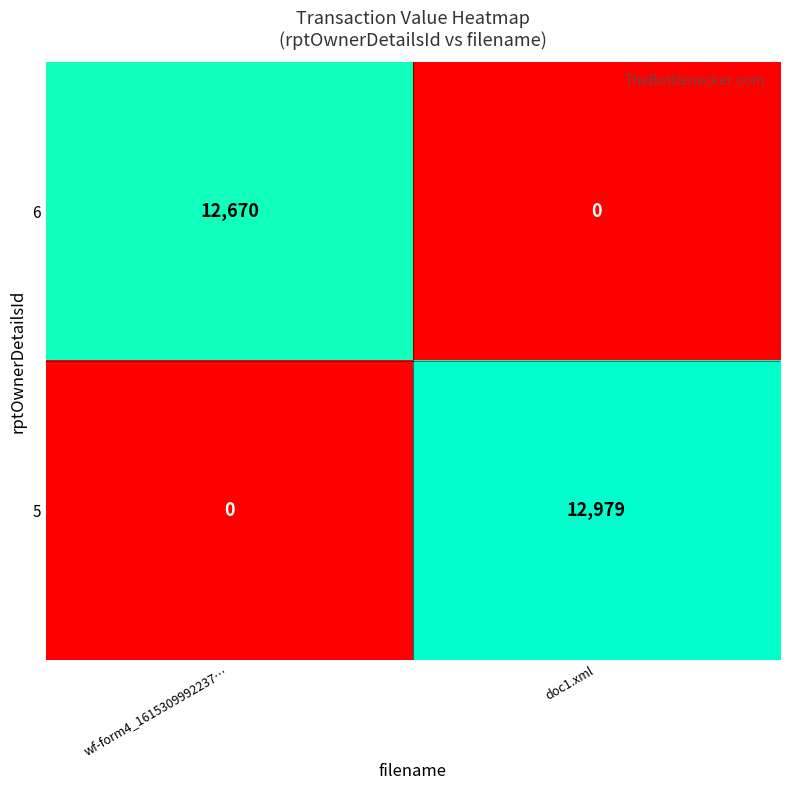

Reading left to right, extract all data points from this chart.

6: wf-form4_1615309992237…=12670	doc1.xml=0
5: wf-form4_1615309992237…=0	doc1.xml=12979